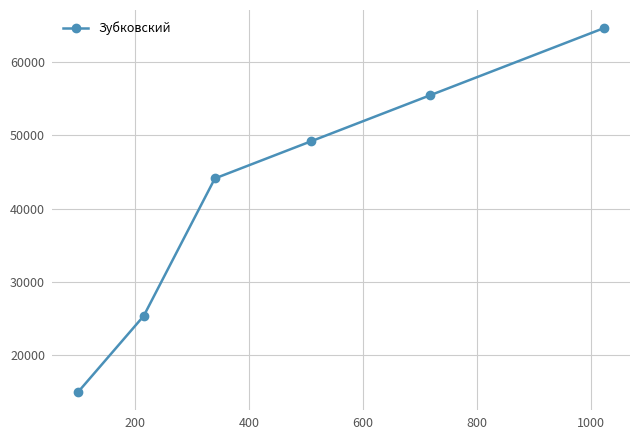

What is the maximum value shown in the chart?

64590